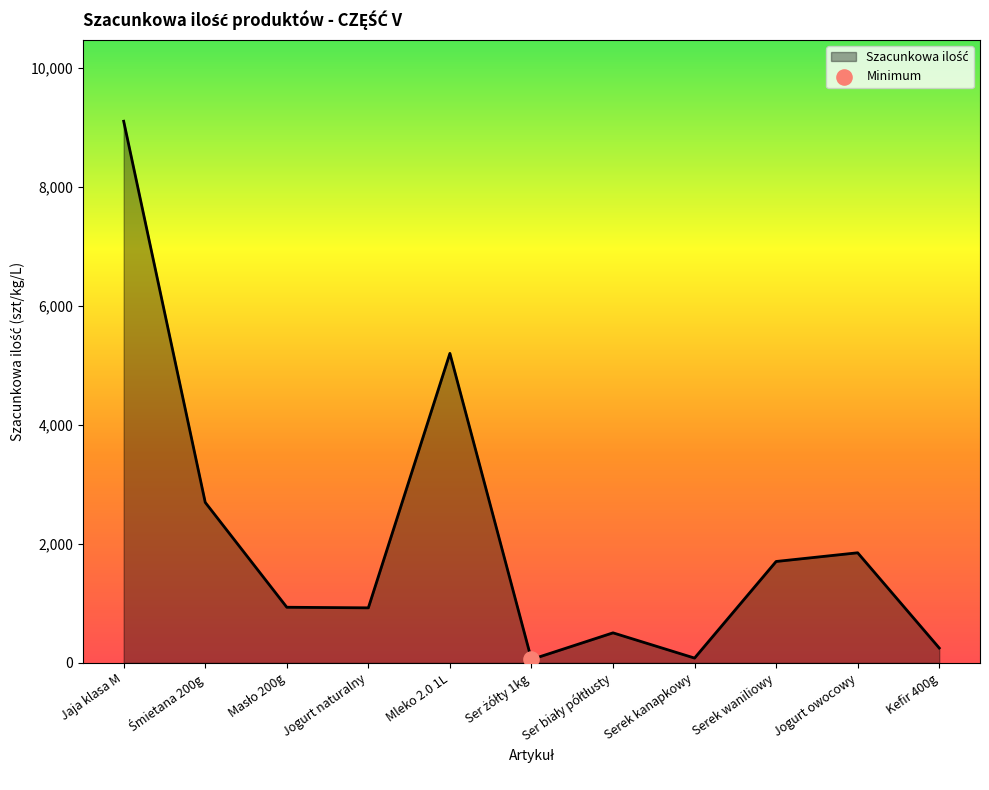

What is the change in value from Mleko 2.0 1L to Kefir 400g?

-4950.0